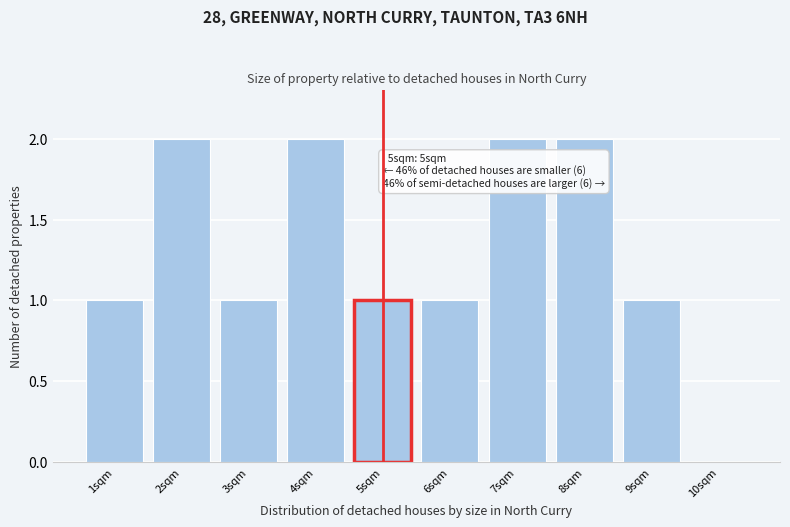

Reading left to right, list all the values displayed in this chart.

1sqm=1	2sqm=2	3sqm=1	4sqm=2	5sqm=1	6sqm=1	7sqm=2	8sqm=2	9sqm=1	10sqm=0